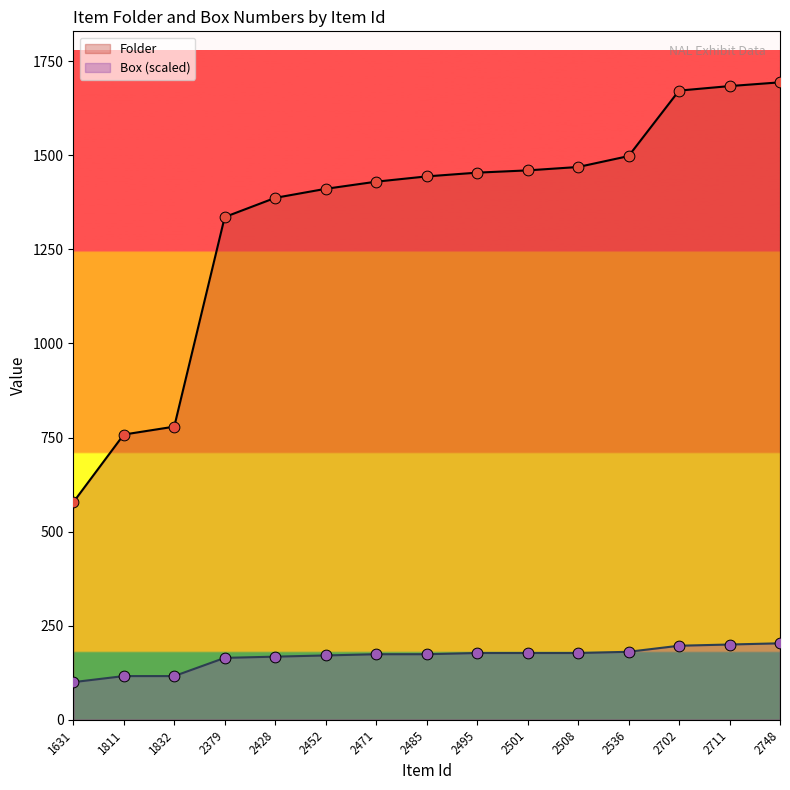

Which series has the widest spread of Y values?

Folder